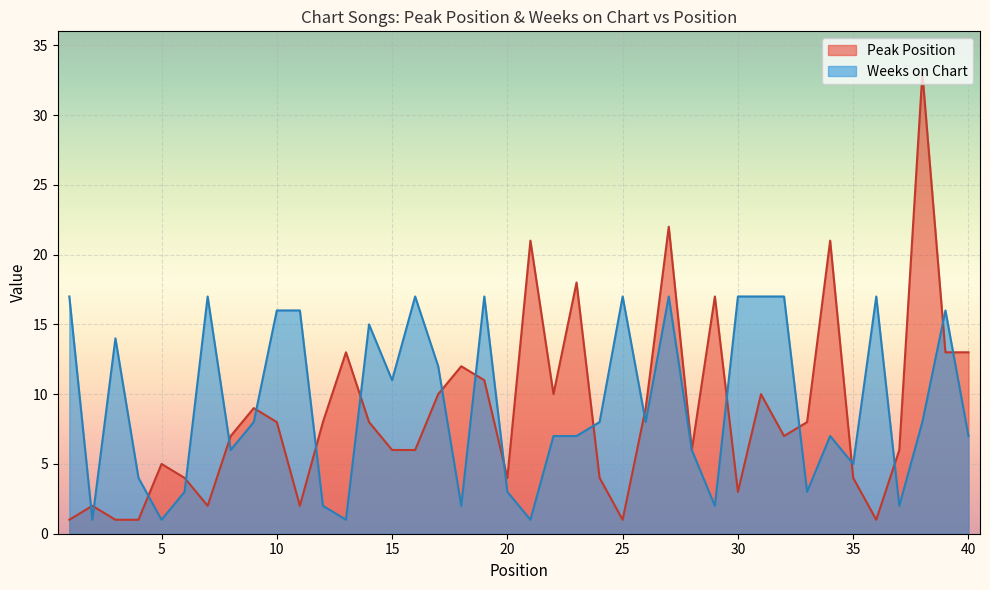

List the series in order of their overall mean, highest first.

Weeks on Chart, Peak Position